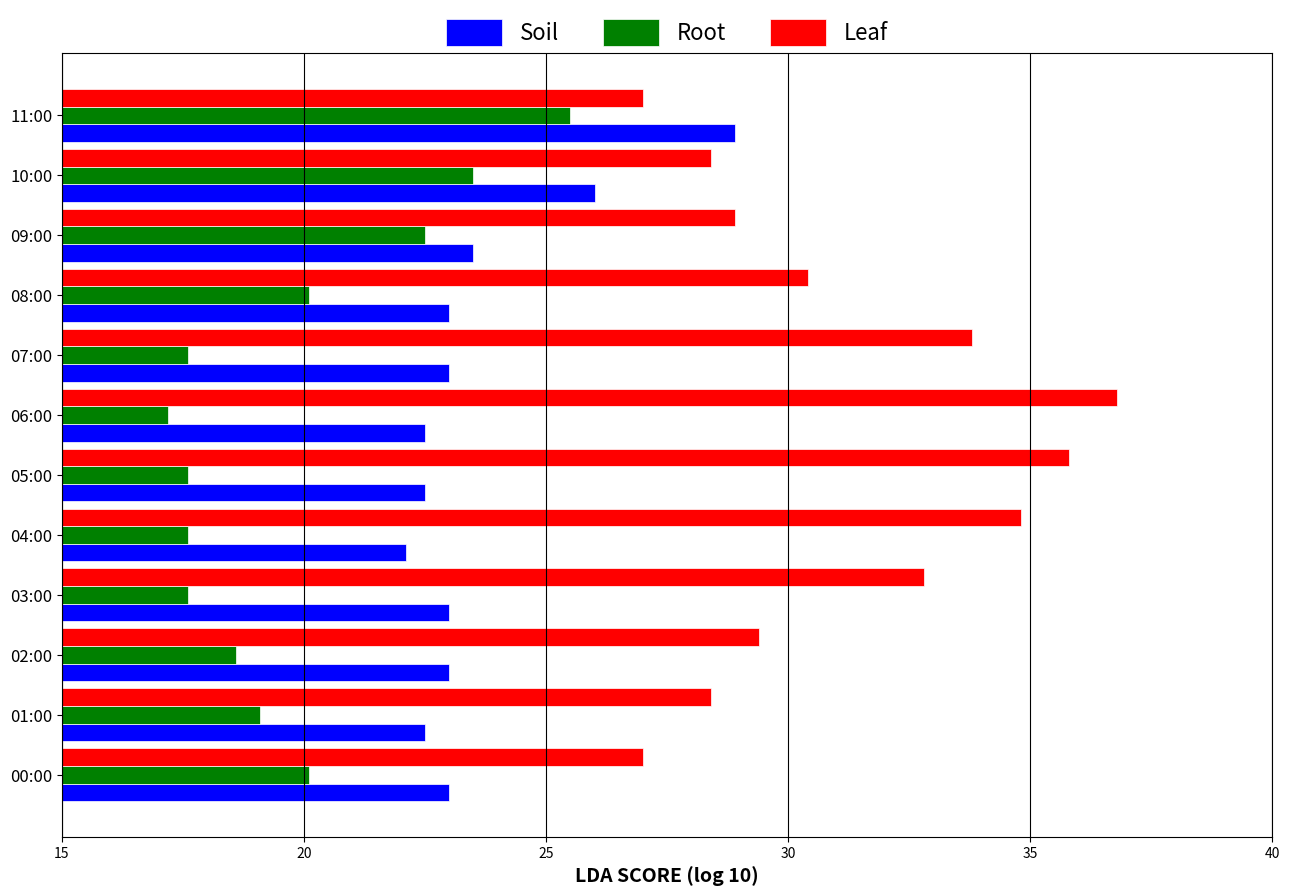

Which label corresponds to the largest value in the chart?

06:00